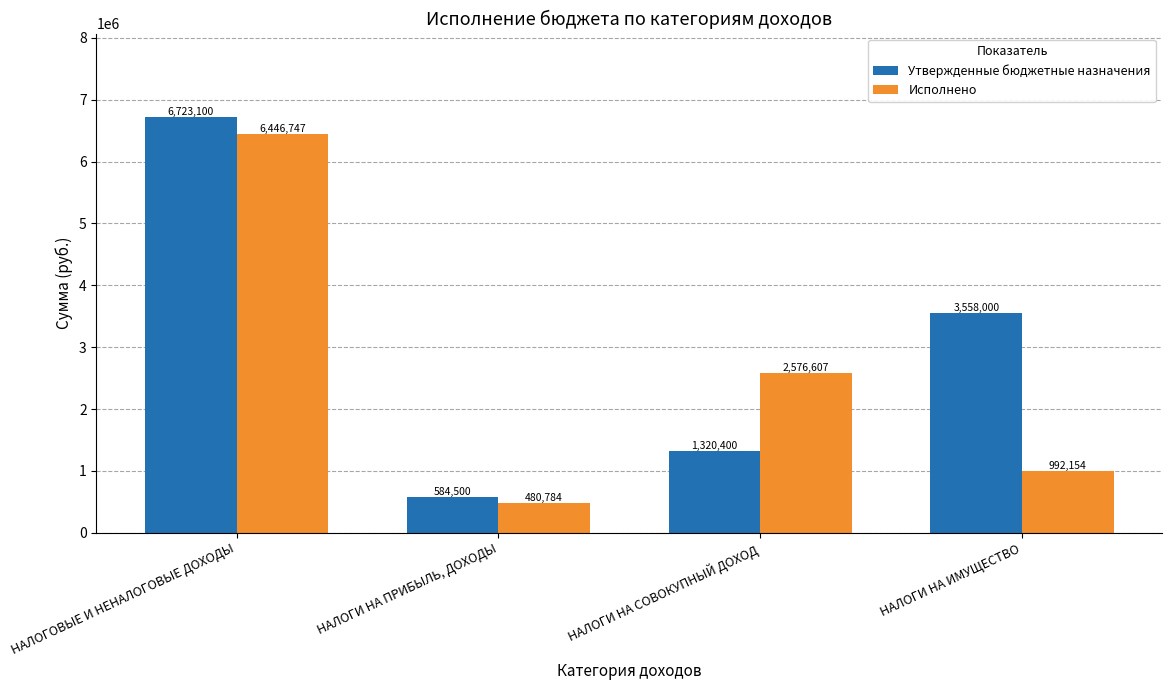

What is the difference between the Утвержденные бюджетные назначения values at НАЛОГИ НА ПРИБЫЛЬ, ДОХОДЫ and НАЛОГИ НА СОВОКУПНЫЙ ДОХОД?

735900.0